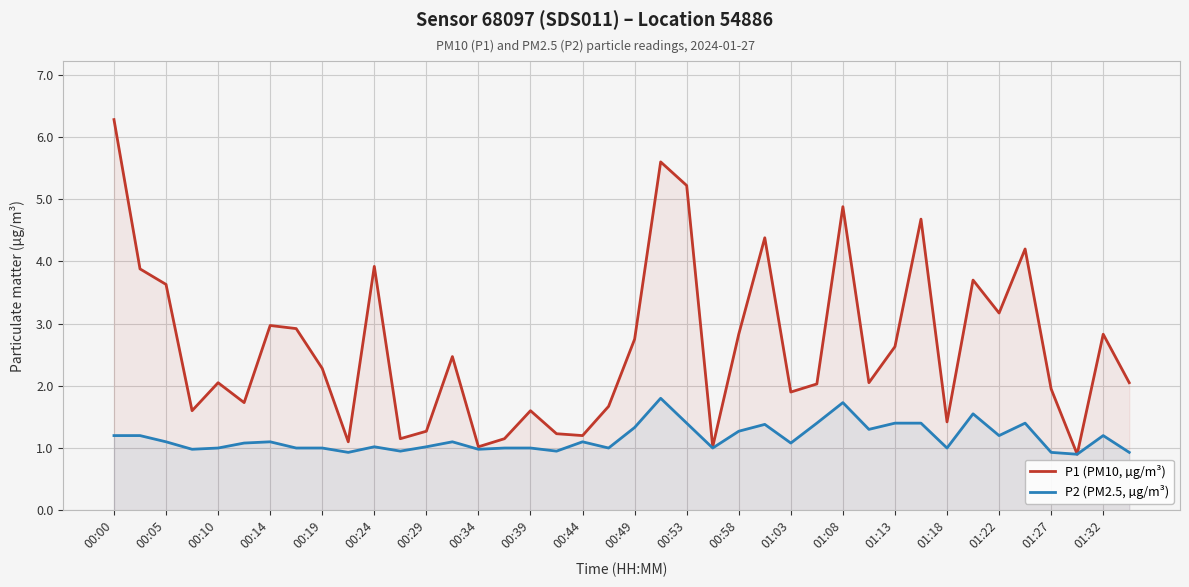

The value of P1 (PM10, µg/m³) at 33 is 3.7. True or false?

True